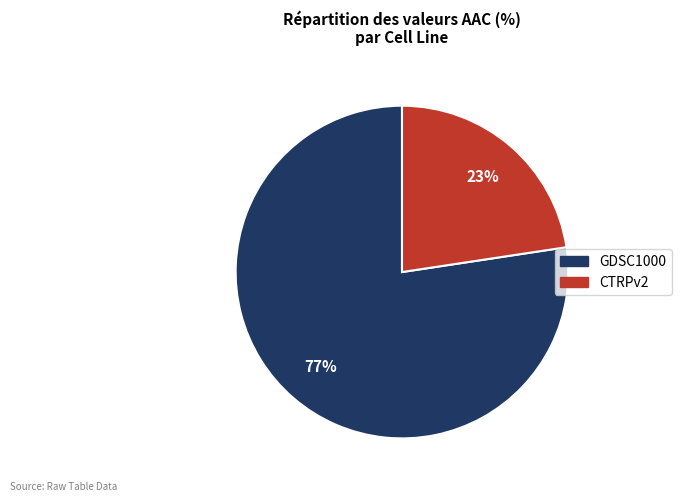

Which slice is the largest?

GDSC1000